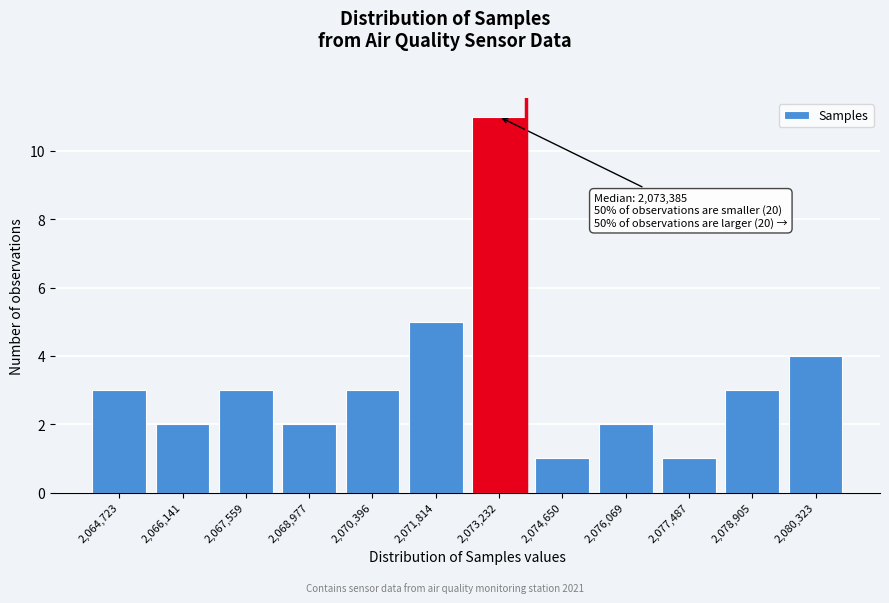

Reading left to right, transcribe all the data shown in this chart.

2,064,723=3	2,066,141=2	2,067,559=3	2,068,977=2	2,070,396=3	2,071,814=5	2,073,232=11	2,074,650=1	2,076,069=2	2,077,487=1	2,078,905=3	2,080,323=4